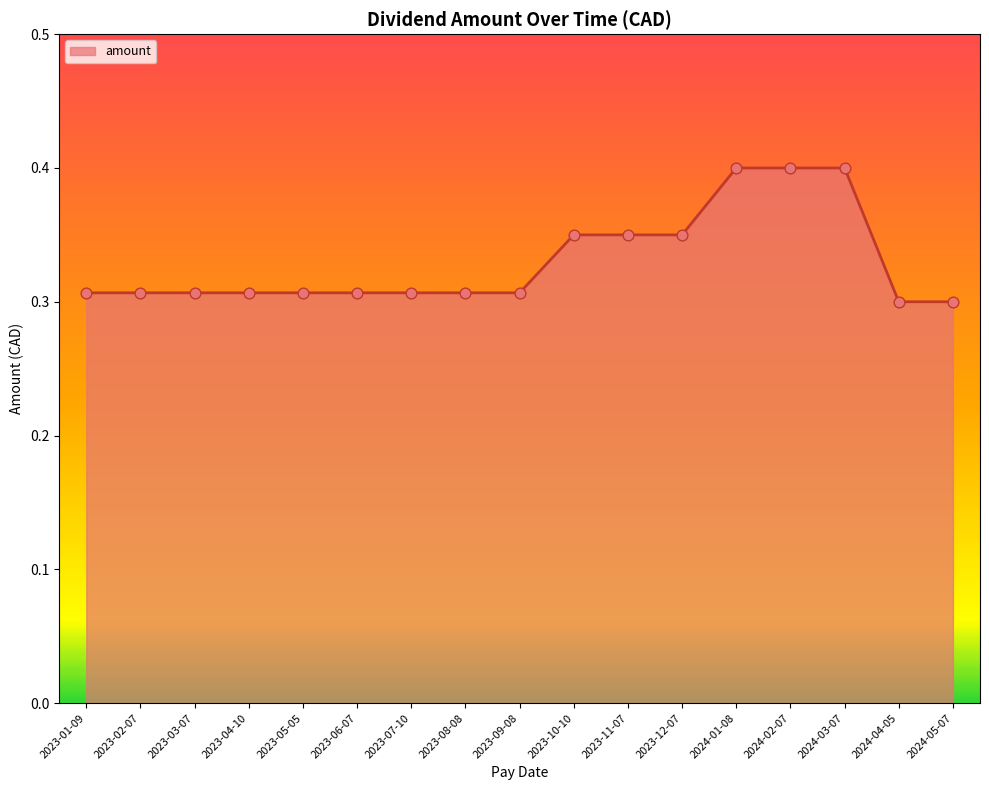

Which has a higher value, 2023-11-07 or 2024-02-07?

2024-02-07